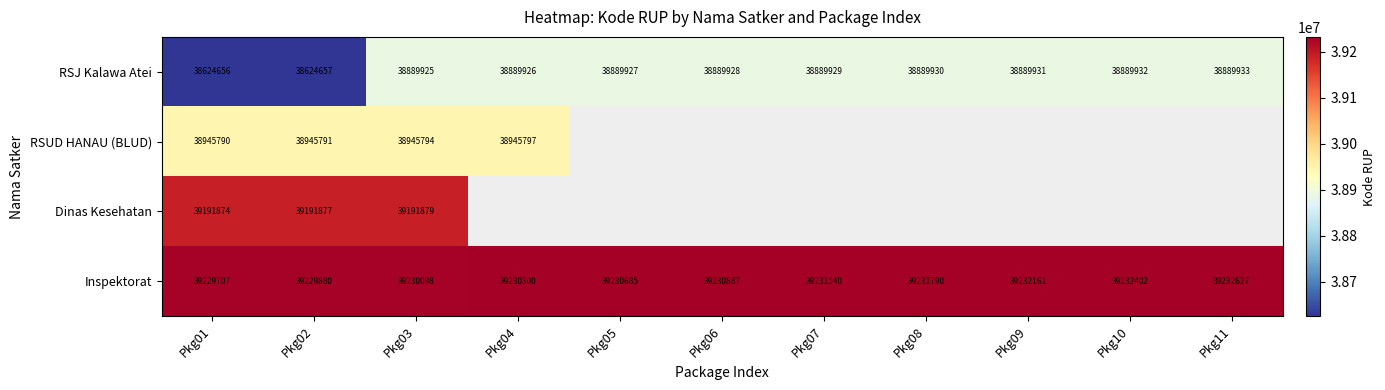

At which label is Inspektorat closest to 39231167?

Pkg06